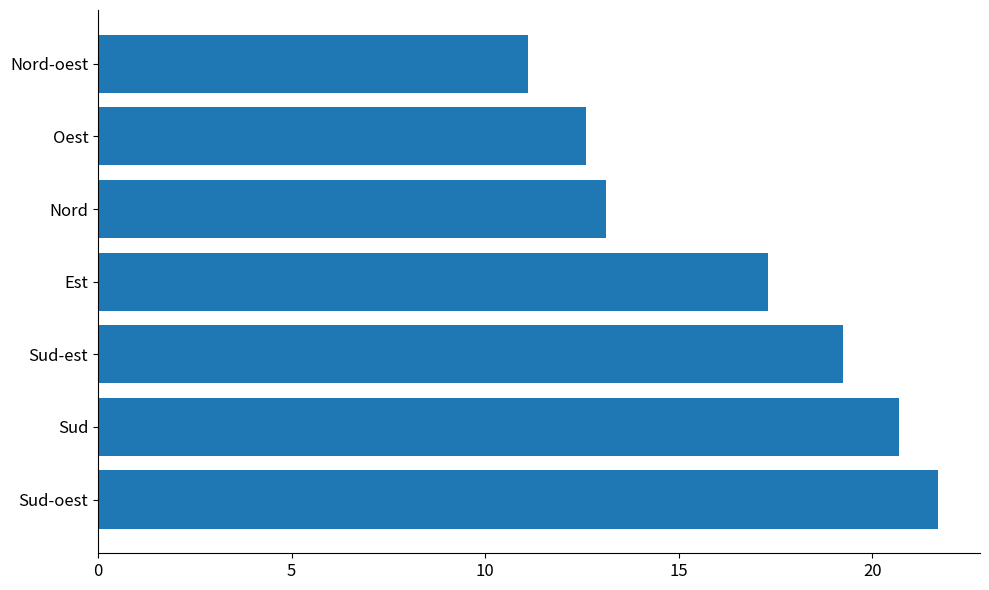

Between Nord and Oest, which is larger?

Nord